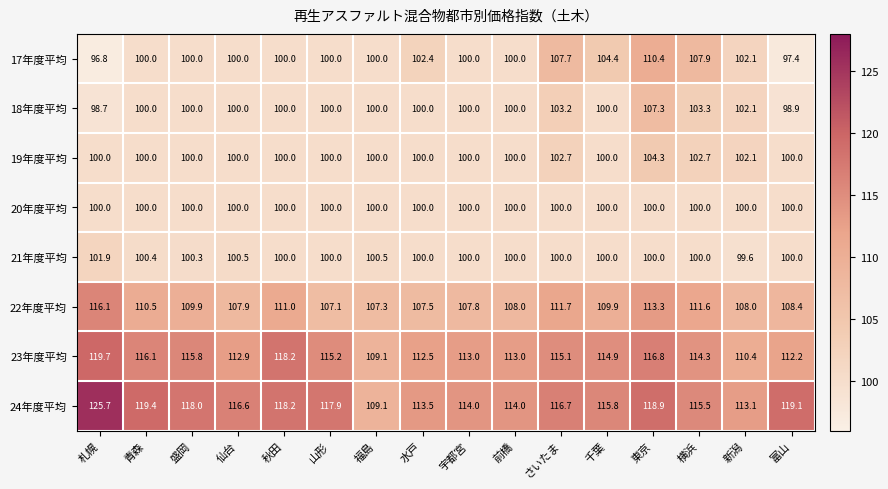

Read the 23年度平均 value at 千葉.

114.9